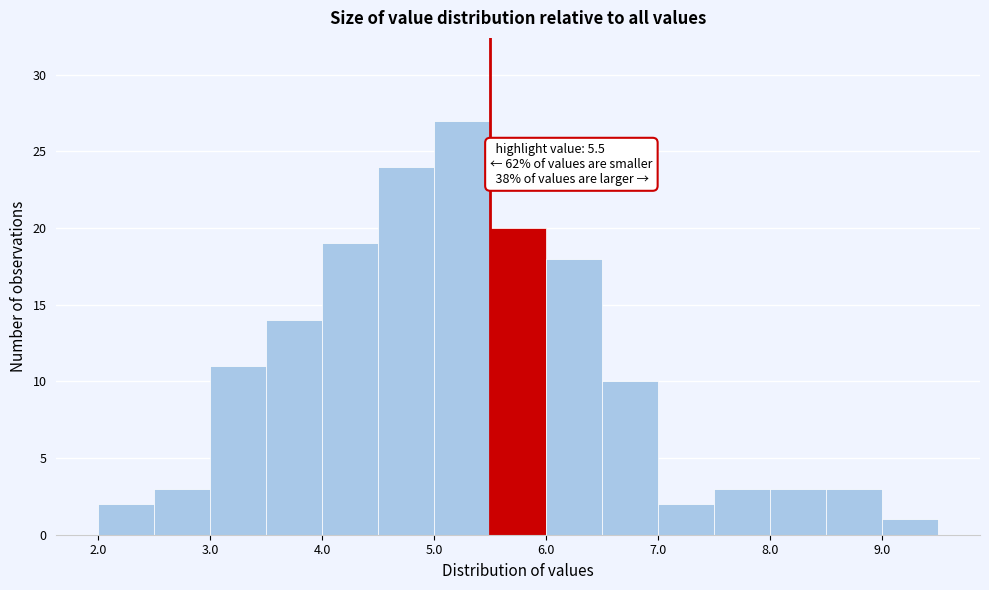

Which range on the x-axis has the tallest bar?

5.0 to 5.5